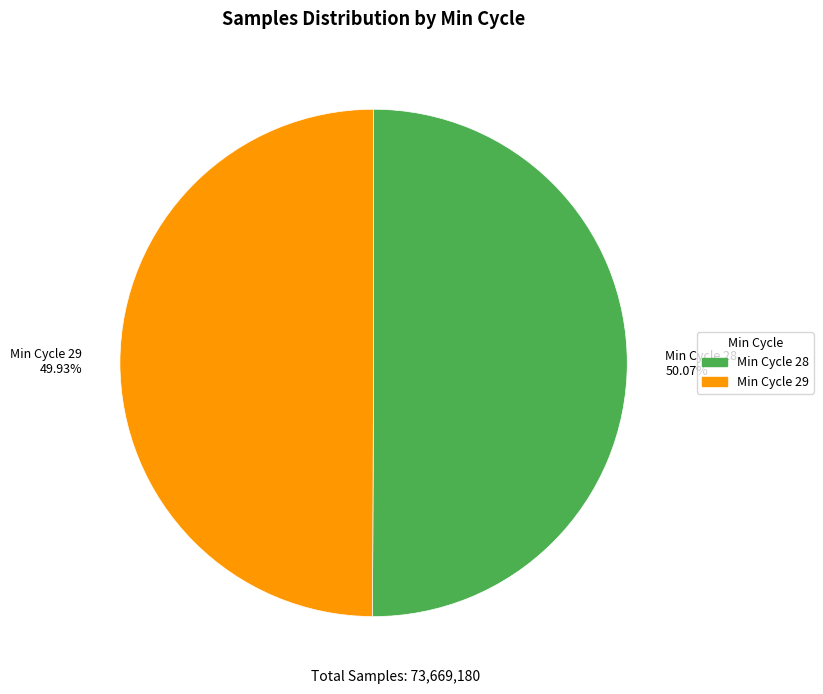

Combined, do Min Cycle 29 49.93% and Min Cycle 28 50.07% account for over 50%?

Yes